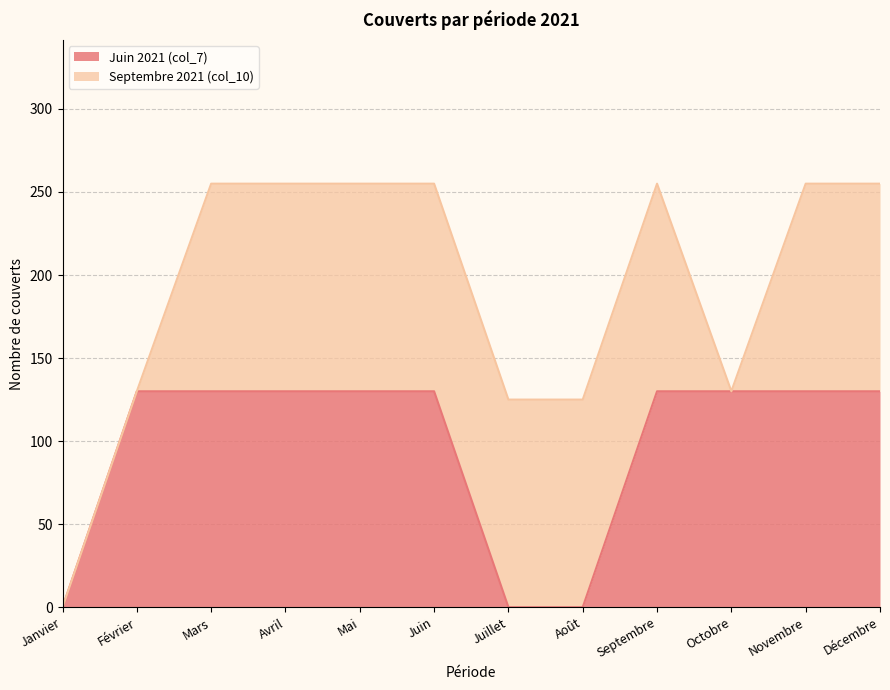

Rank the categories by value from highest to lowest.

Février, Mars, Avril, Mai, Juin, Septembre, Octobre, Novembre, Décembre, Janvier, Juillet, Août